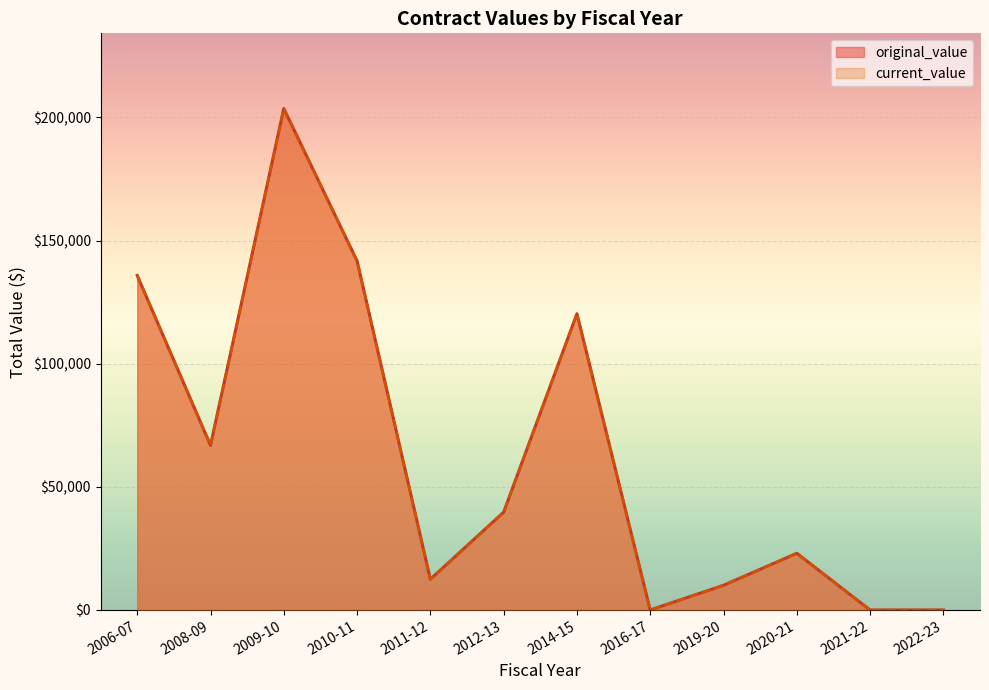

Does the chart display data point markers on the line(s)?

No